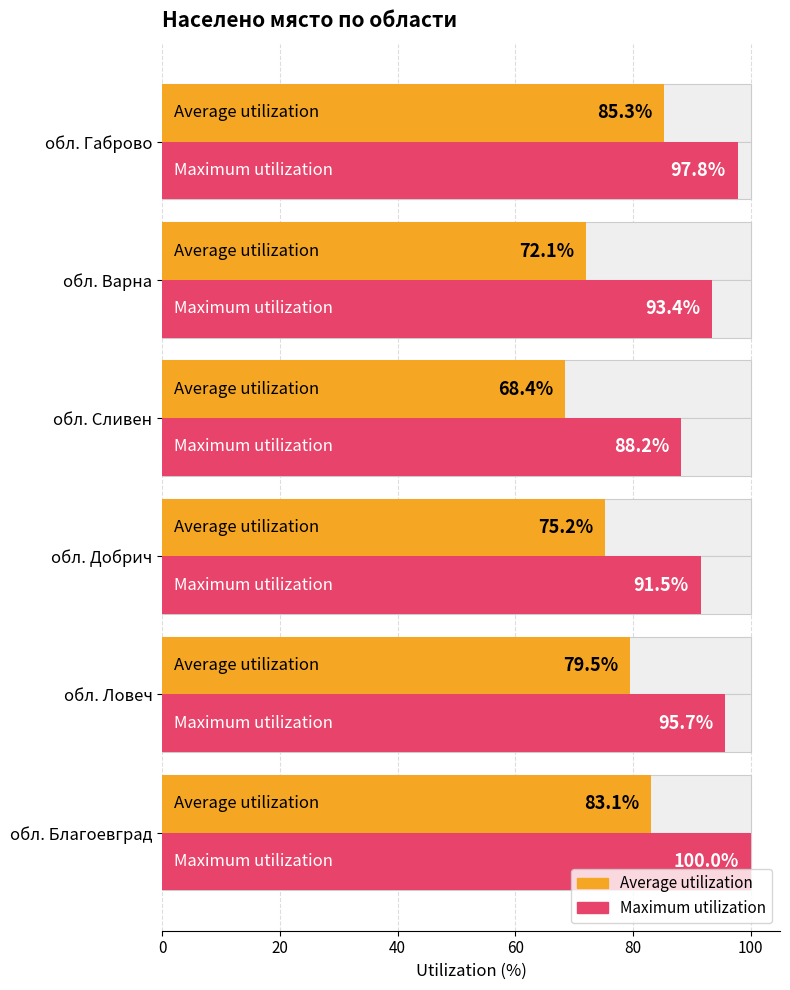

Reading left to right, extract all data points from this chart.

Average utilization: 83.1	79.5	75.2	68.4	72.1	85.3
Maximum utilization: 100.0	95.7	91.5	88.2	93.4	97.8